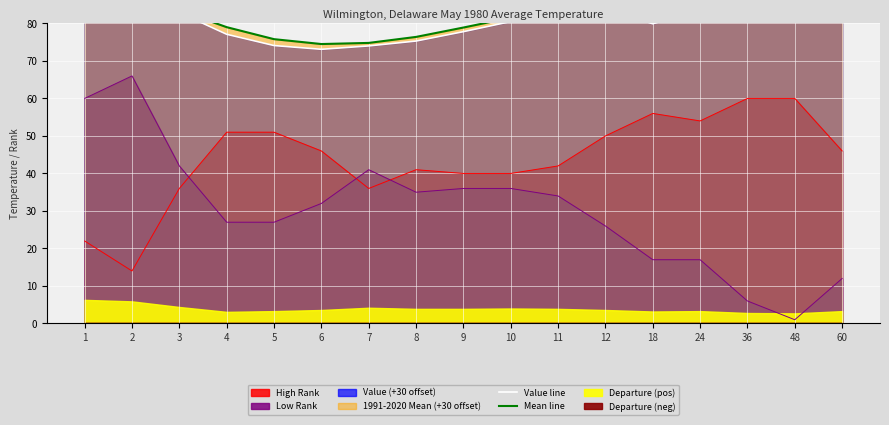

List the series in order of their overall mean, highest first.

Mean line, Value line